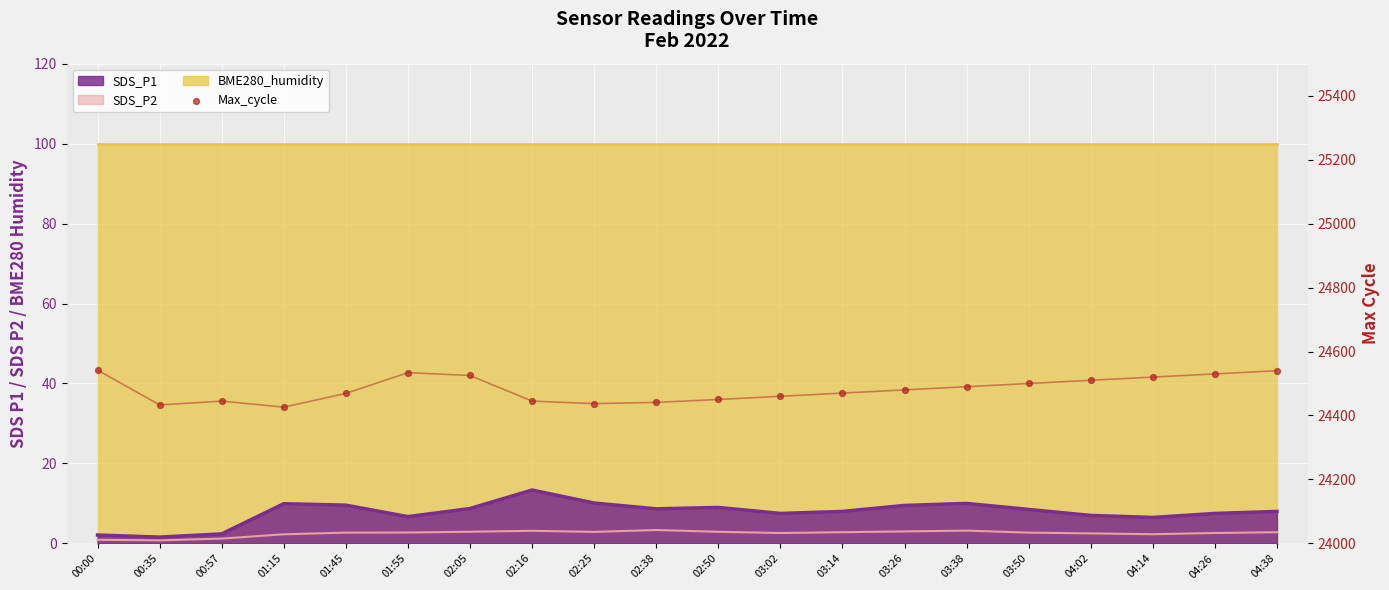

Which has a higher value, 02:05 or 04:38?

04:38